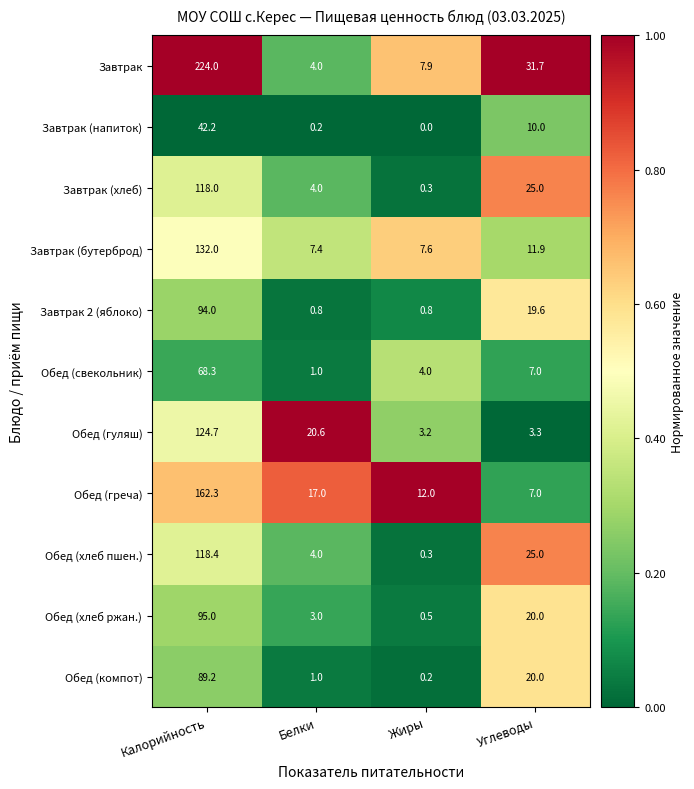

The value of Завтрак at Жиры is 7.9. True or false?

True